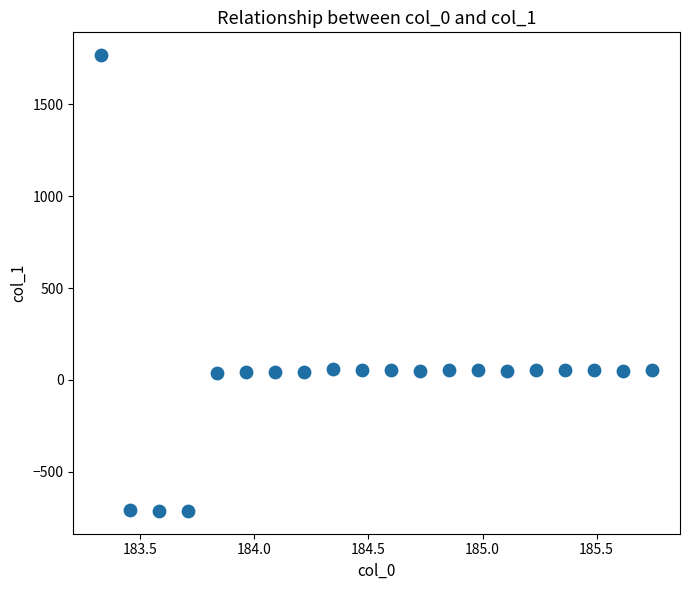

What is the range of X values (max minus min)?

2.4